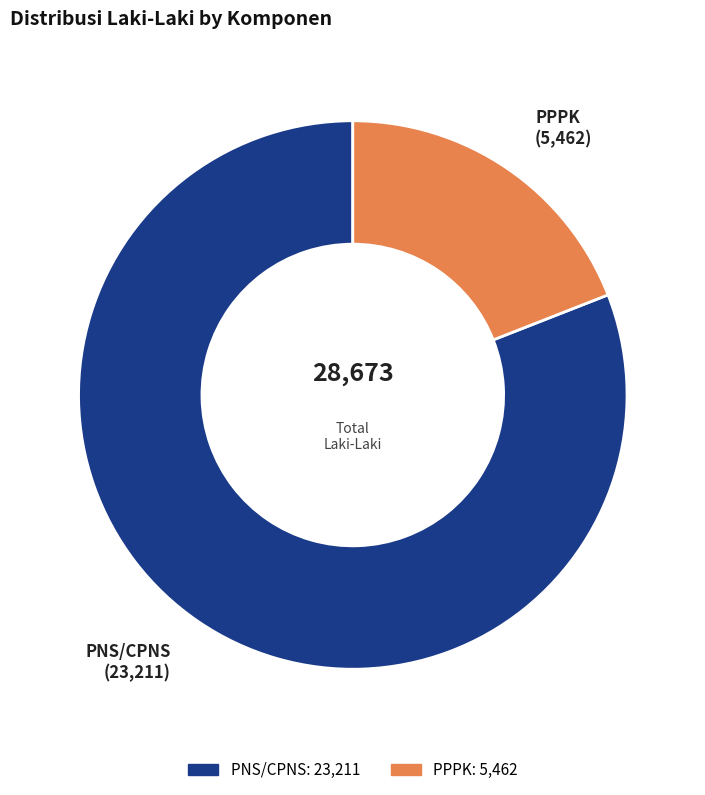

Rank the categories by value from highest to lowest.

PNS/CPNS, PPPK